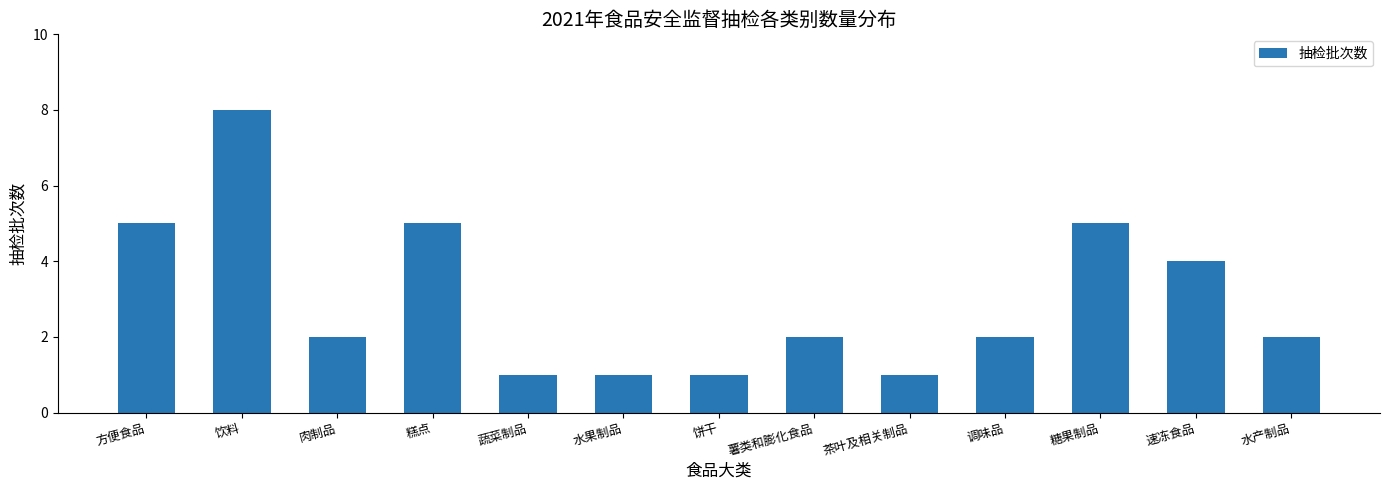

What is the change in value from 糕点 to 水产制品?

-3